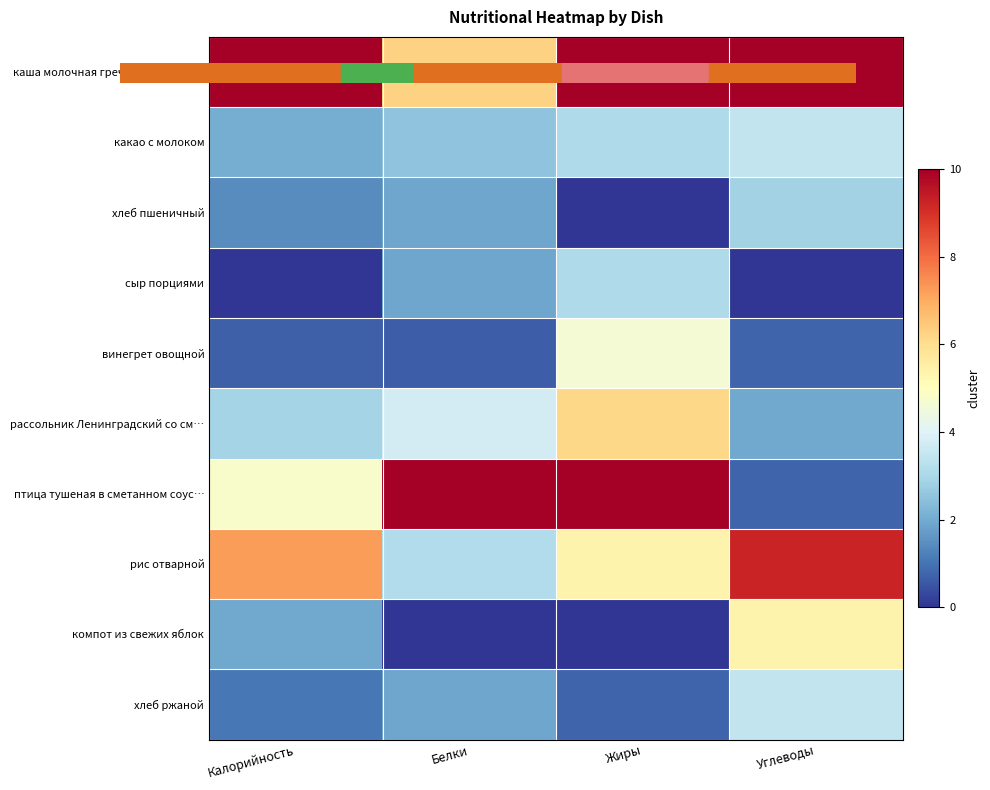

Reading right to left, extract all data points from this chart.

каша молочная гречневая с масл…: Углеводы=10.0	Жиры=10.0	Белки=6.2	Калорийность=10.0
какао с молоком: Углеводы=3.5	Жиры=3.1	Белки=2.5	Калорийность=2.1
хлеб пшеничный: Углеводы=2.9	Жиры=0.0	Белки=1.9	Калорийность=1.4
сыр порциями: Углеводы=0.0	Жиры=3.1	Белки=1.9	Калорийность=0.0
винегрет овощной: Углеводы=0.8	Жиры=4.6	Белки=0.6	Калорийность=0.7
рассольник Ленинградский со см…: Углеводы=1.9	Жиры=6.2	Белки=3.8	Калорийность=2.9
птица тушеная в сметанном соус…: Углеводы=0.8	Жиры=10.0	Белки=10.0	Калорийность=4.8
рис отварной: Углеводы=9.2	Жиры=5.4	Белки=3.1	Калорийность=7.3
компот из свежих яблок: Углеводы=5.4	Жиры=0.0	Белки=0.0	Калорийность=1.9
хлеб ржаной: Углеводы=3.5	Жиры=0.8	Белки=1.9	Калорийность=1.1